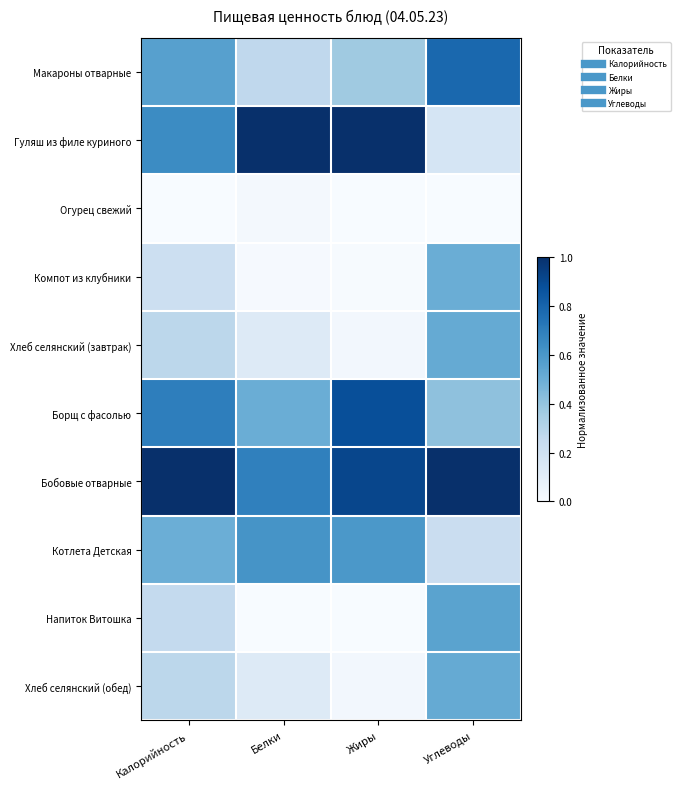

Which series has the widest spread of values?

Гуляш из филе куриного